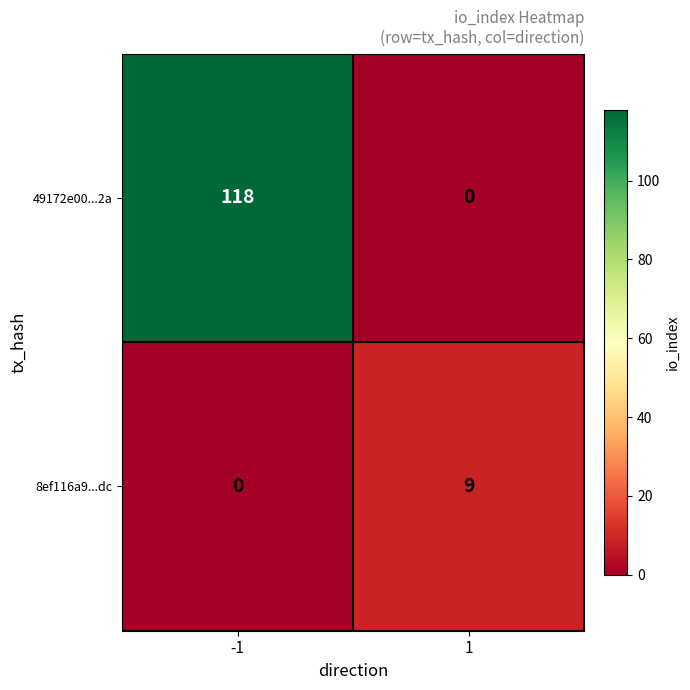

Read the 8ef116a9...dc value at 1.

9